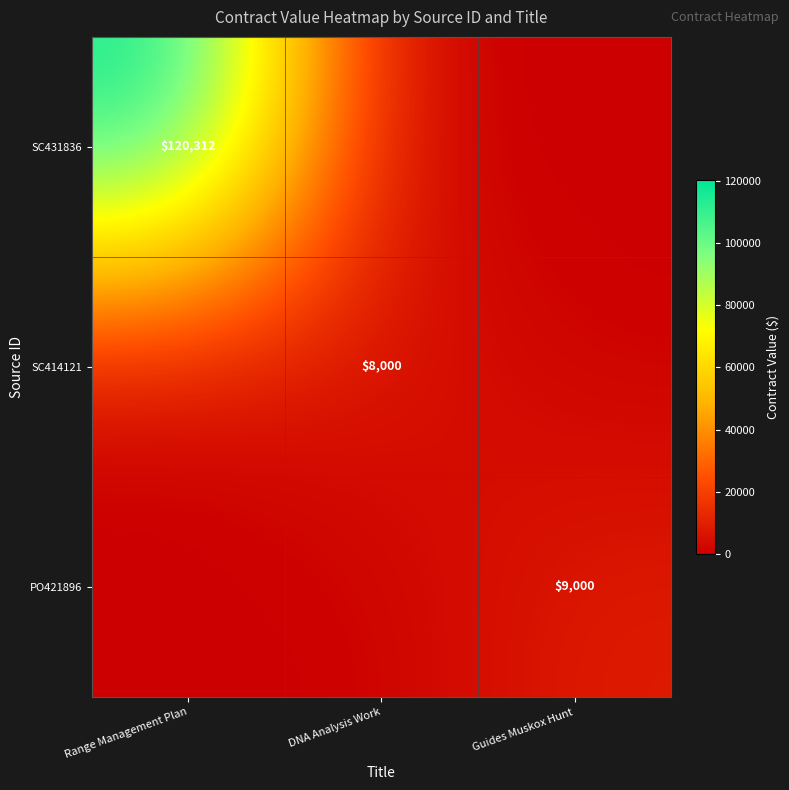

At which category does the chart reach its peak across all series?

Range Management Plan